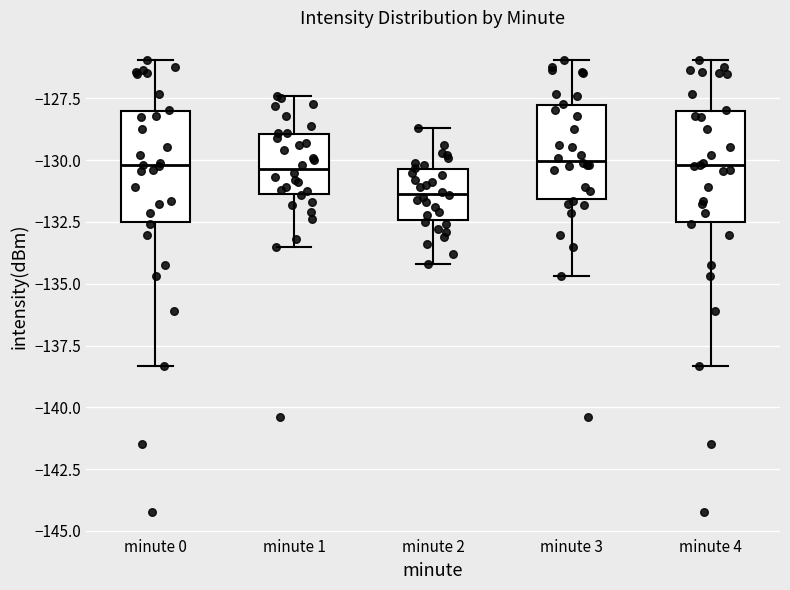

Where does the median line of the box for minute 1 sit on the y-axis? The values are not printed on the chart, so give them approximately, as read against the axis.

-130.5